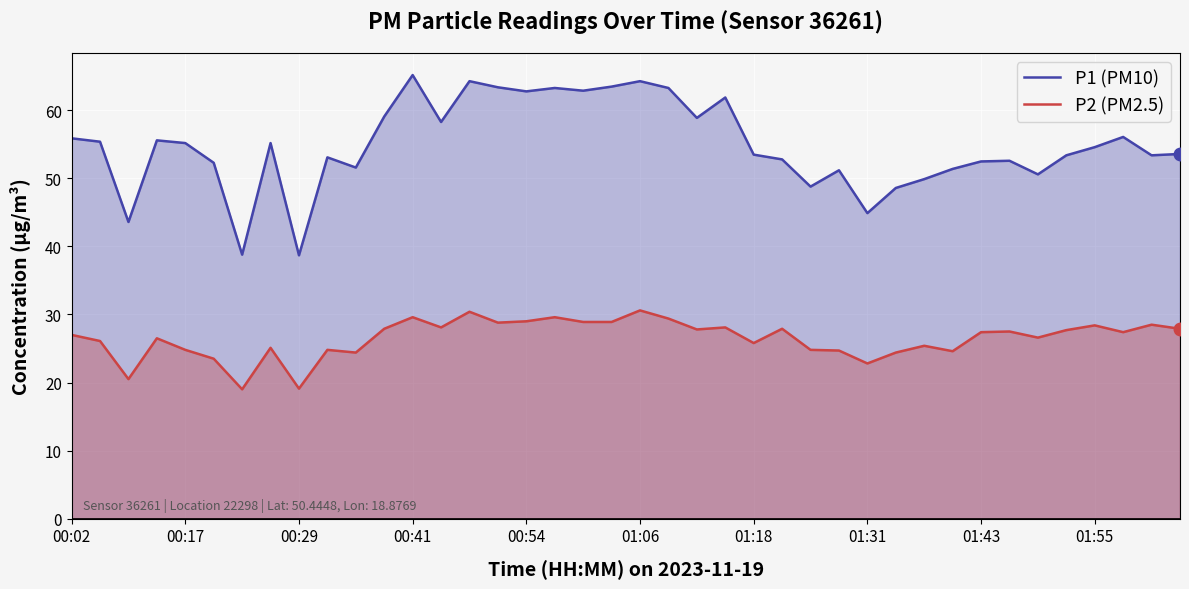

Rank the series by their maximum value, from highest to lowest.

P1 (PM10), P2 (PM2.5)